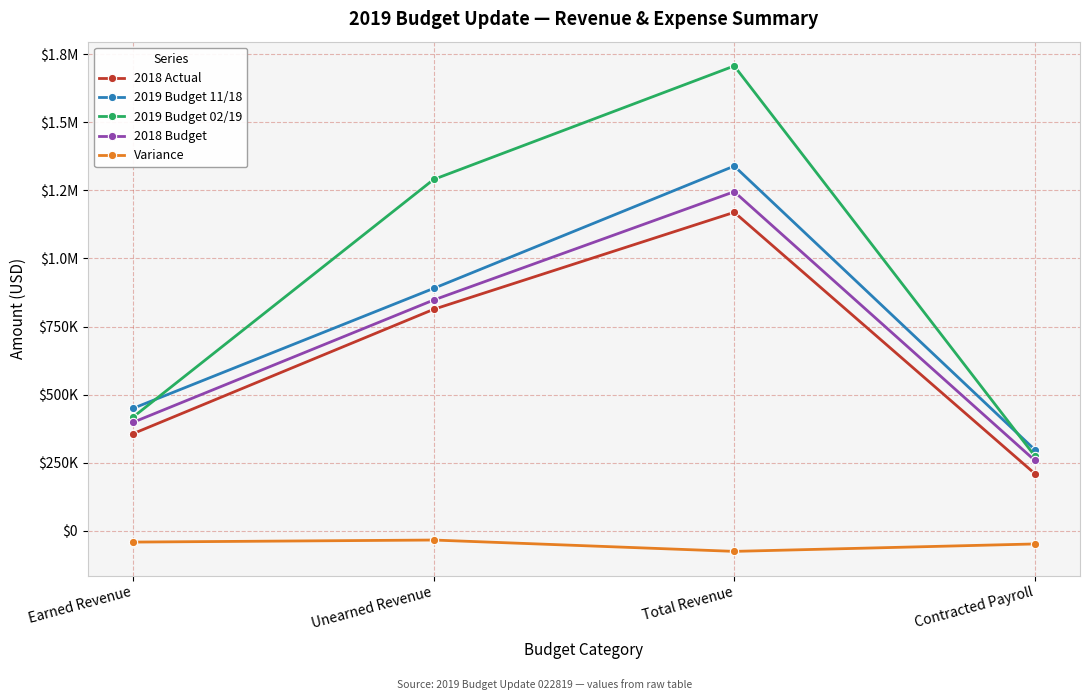

What is the sum of all Variance values?

-200032.7